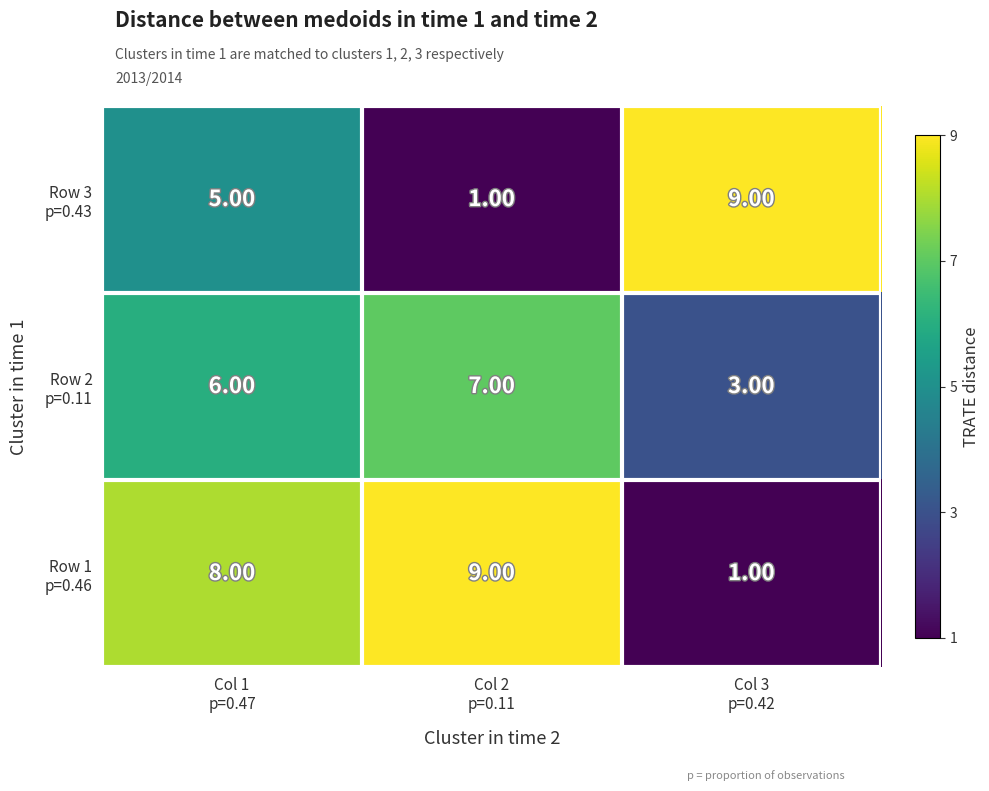

At how many categories does at least one series exceed 3?

3